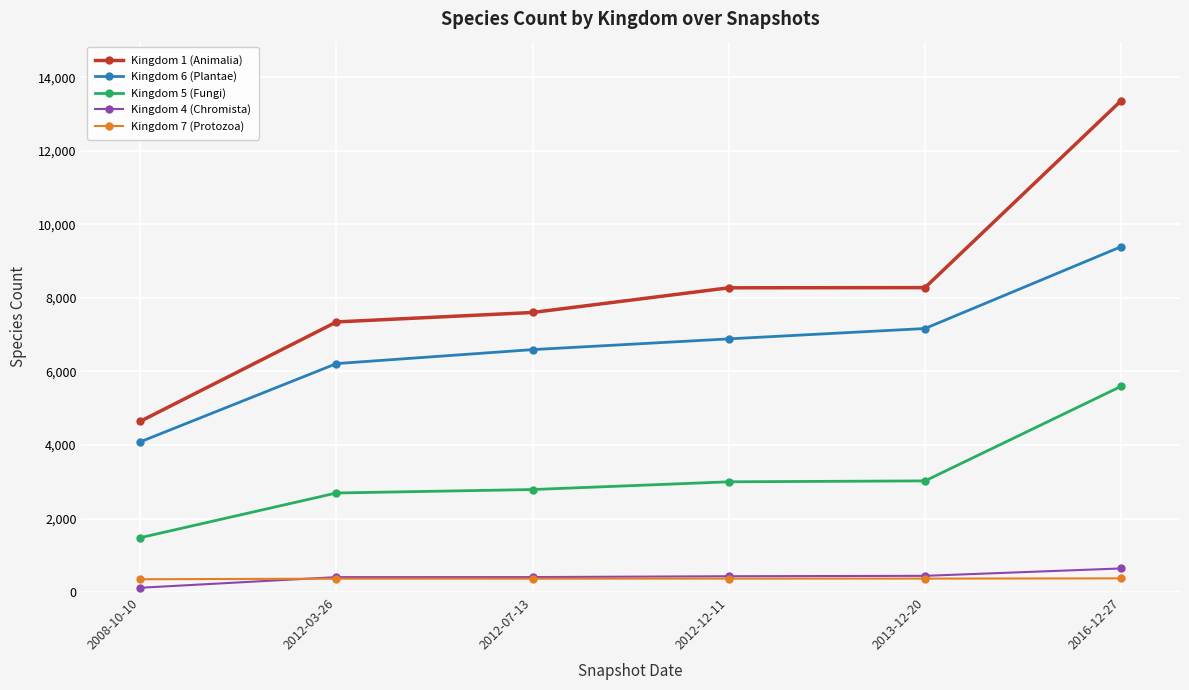

Which series has the widest spread of values?

Kingdom 1 (Animalia)